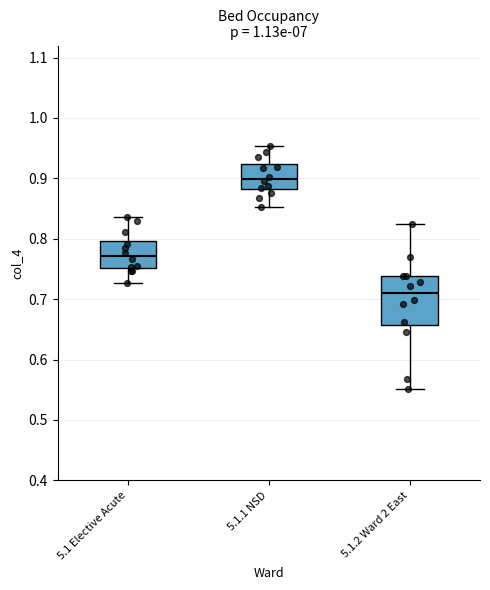

Where does the upper whisker of the box for 5.1 Elective Acute end on the y-axis? The values are not printed on the chart, so give them approximately, as read against the axis.

0.84